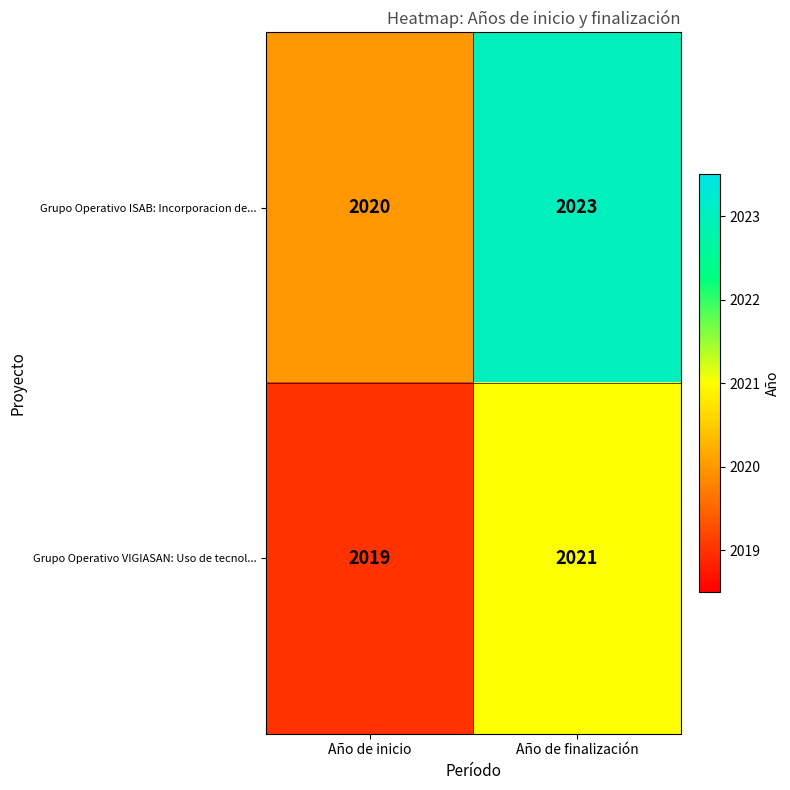

The Grupo Operativo VIGIASAN: Uso de tecnol... series shows 1199 at Año de inicio. True or false?

False